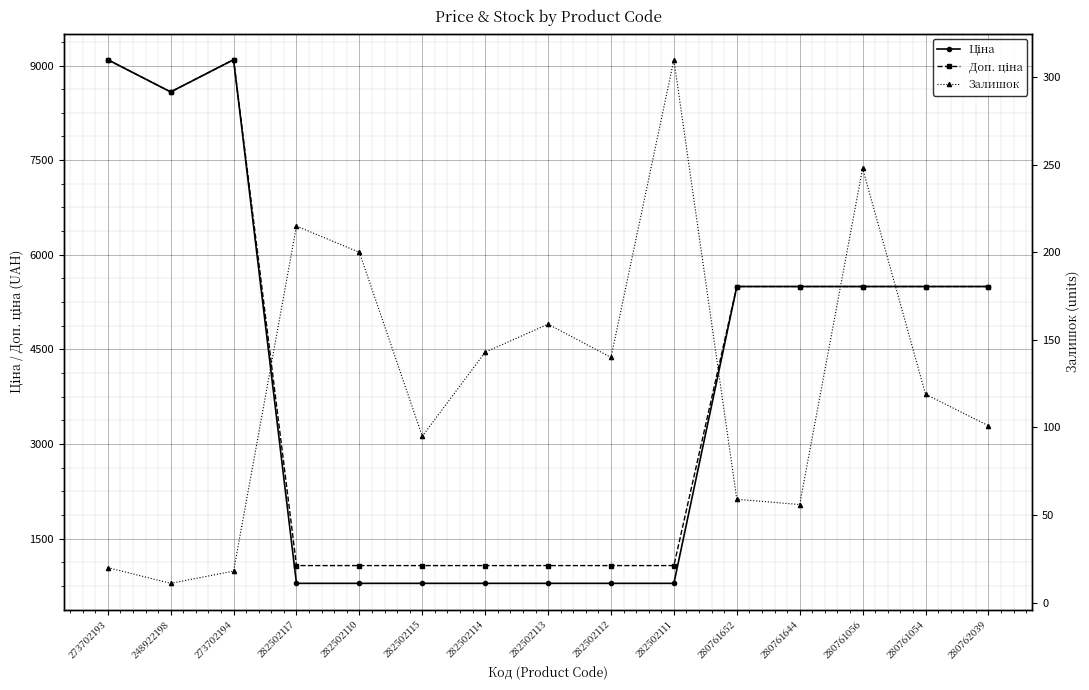

How many interior local valleys does the Доп. ціна series have?

1